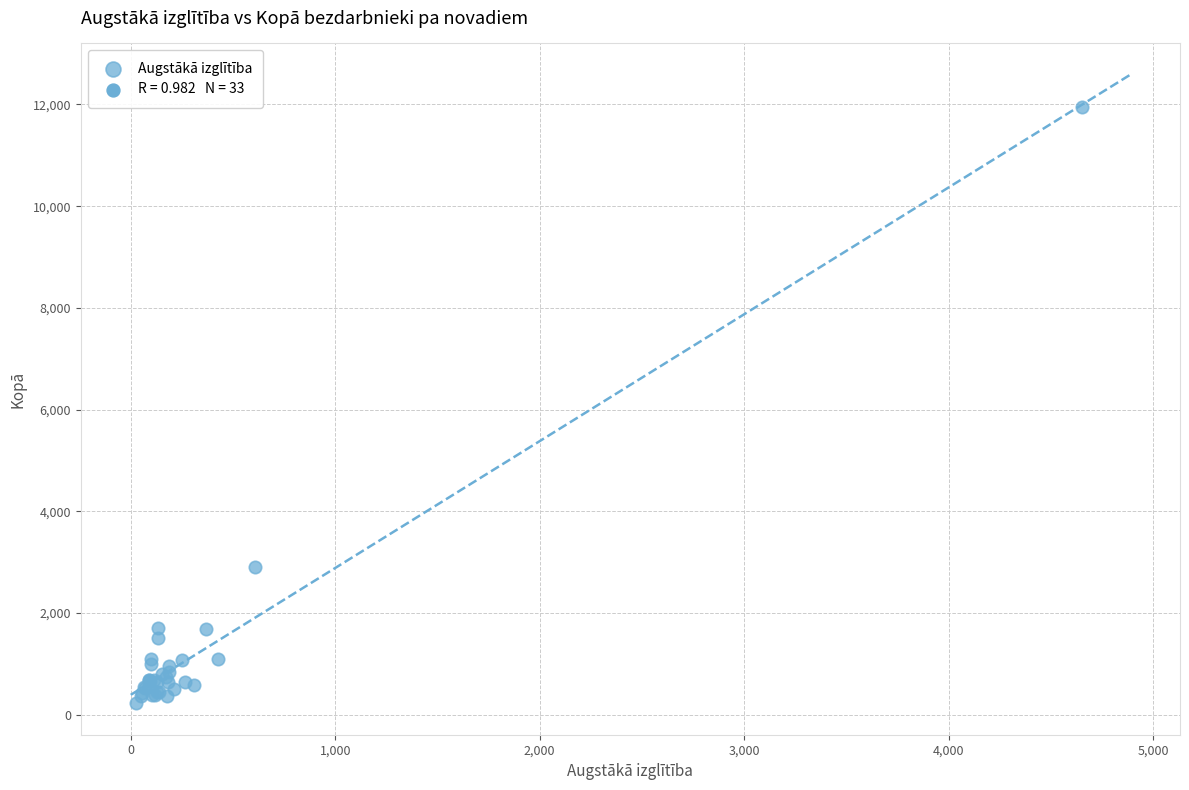

What Y value in the scatter plot is closest to 6082?

2907